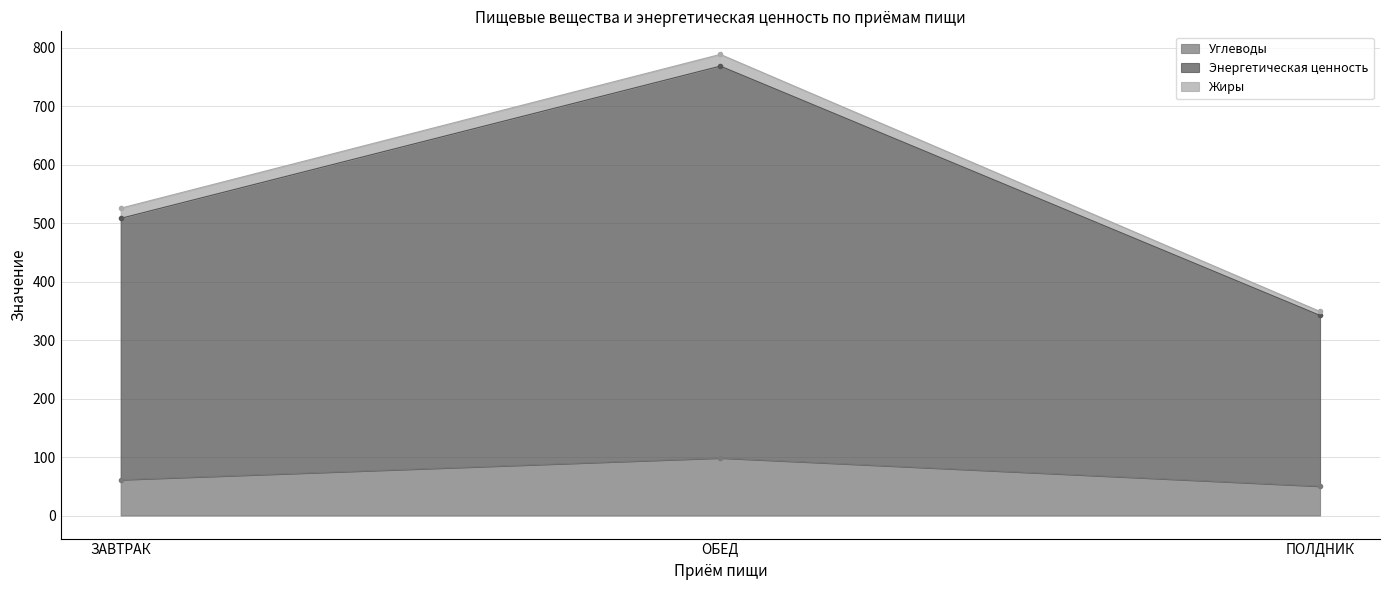

Read the Углеводы value at ЗАВТРАК.

61.2